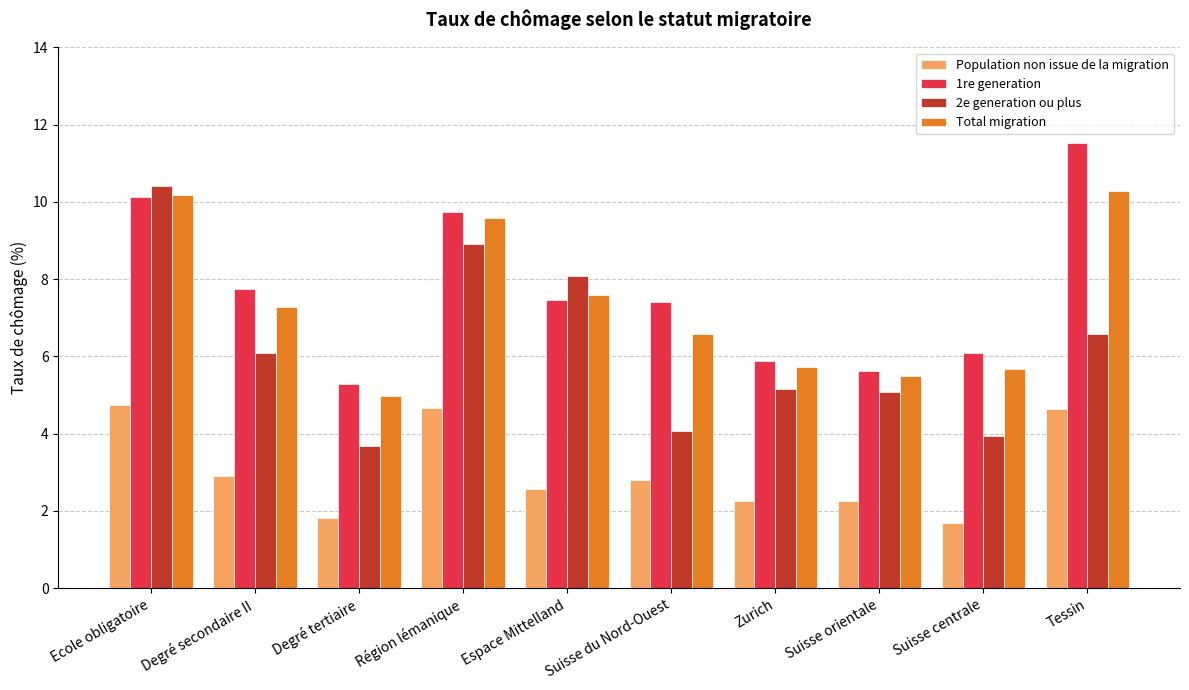

Read the Population non issue de la migration value at Tessin.

4.6